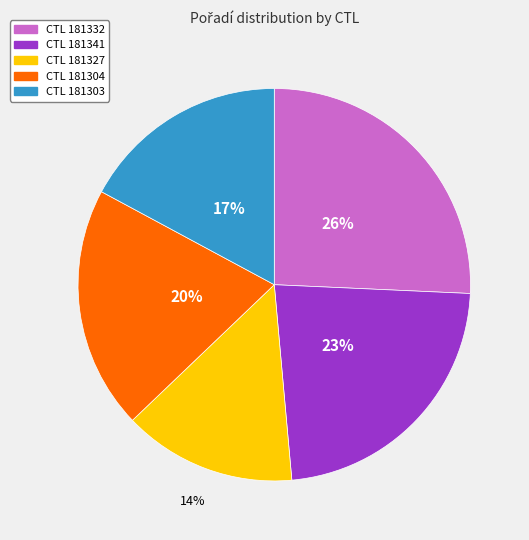

To the nearest percent, what is the difference between the CTL 181303 and CTL 181332 slice percentages?

9%